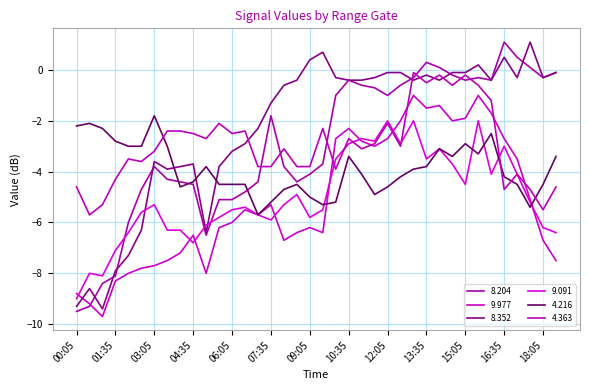

Where do 8.204 and 9.091 first cross each other?

01:35 and 02:05